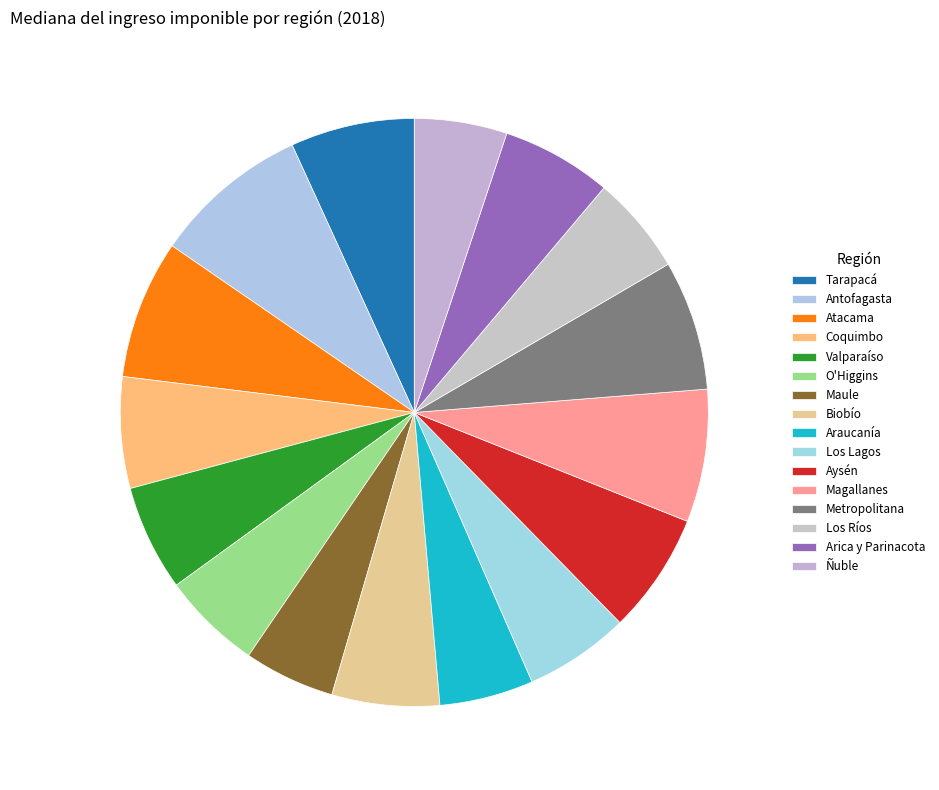

To the nearest percent, what is the average slice percentage?

6%